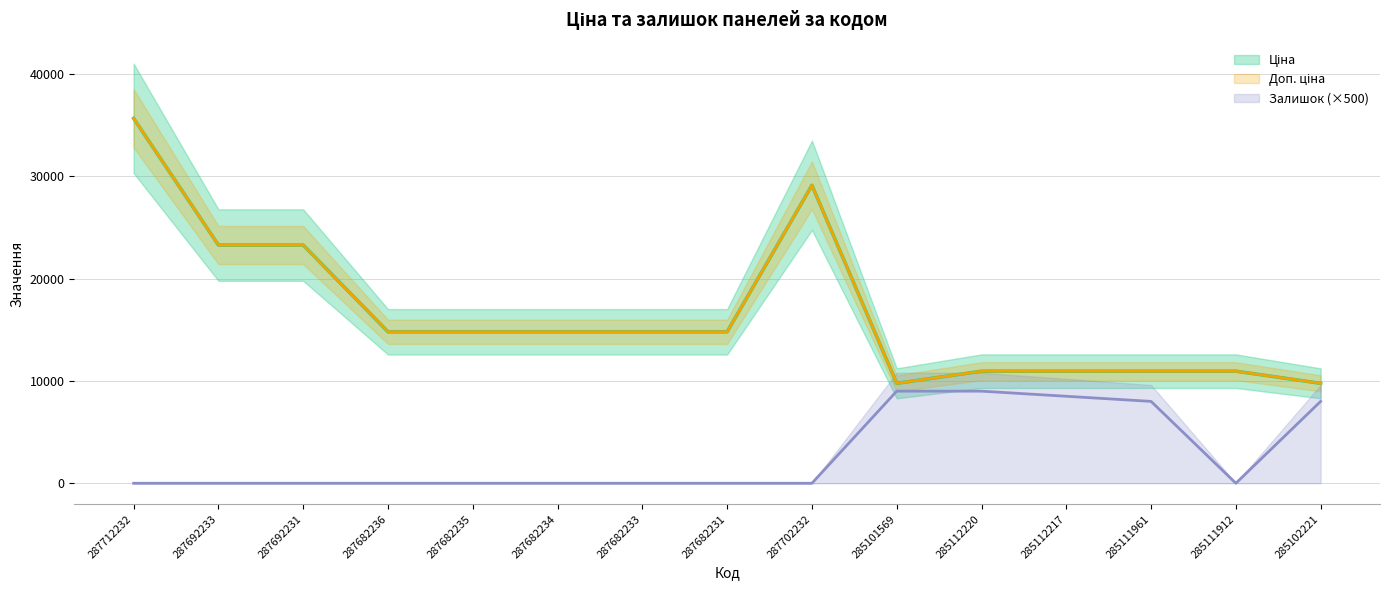

True or false: Доп. ціна and Залишок cross at least once.

False